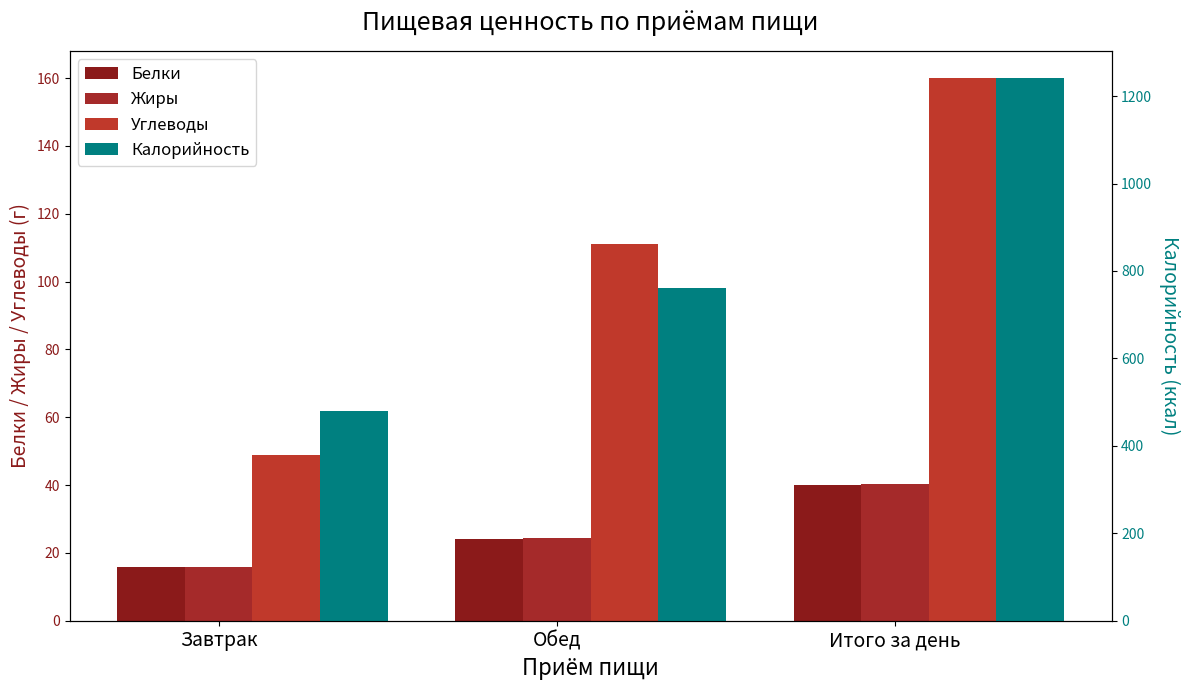

Reading left to right, list all the values displayed in this chart.

Белки: Завтрак=16.0	Обед=24.1	Итого за день=40.0
Жиры: Завтрак=15.9	Обед=24.4	Итого за день=40.3
Углеводы: Завтрак=49.0	Обед=111.1	Итого за день=160.0
Калорийность: Завтрак=480.8	Обед=760.7	Итого за день=1241.4